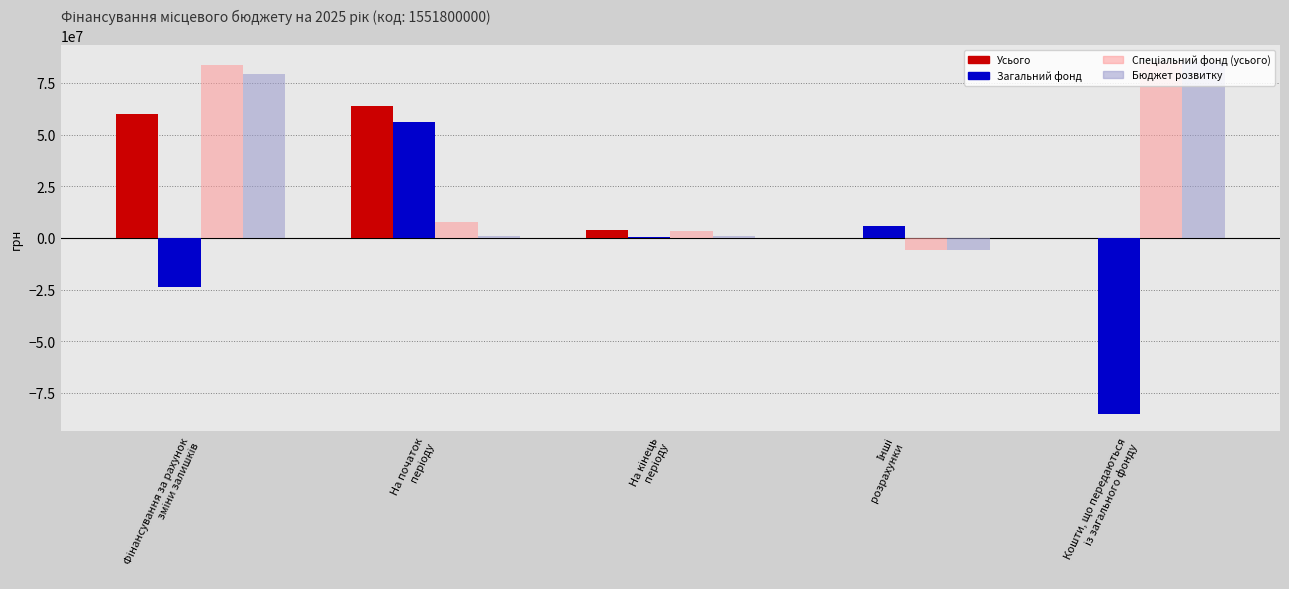

The value of Спеціальний фонд (усього) at Кошти, що передаються
із загального фонду is 137257922. True or false?

False